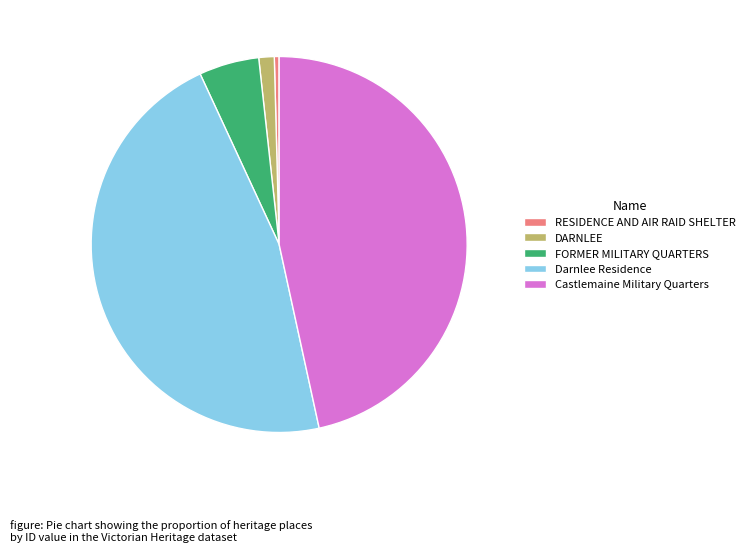

Between RESIDENCE AND AIR RAID SHELTER and FORMER MILITARY QUARTERS, which is larger?

FORMER MILITARY QUARTERS